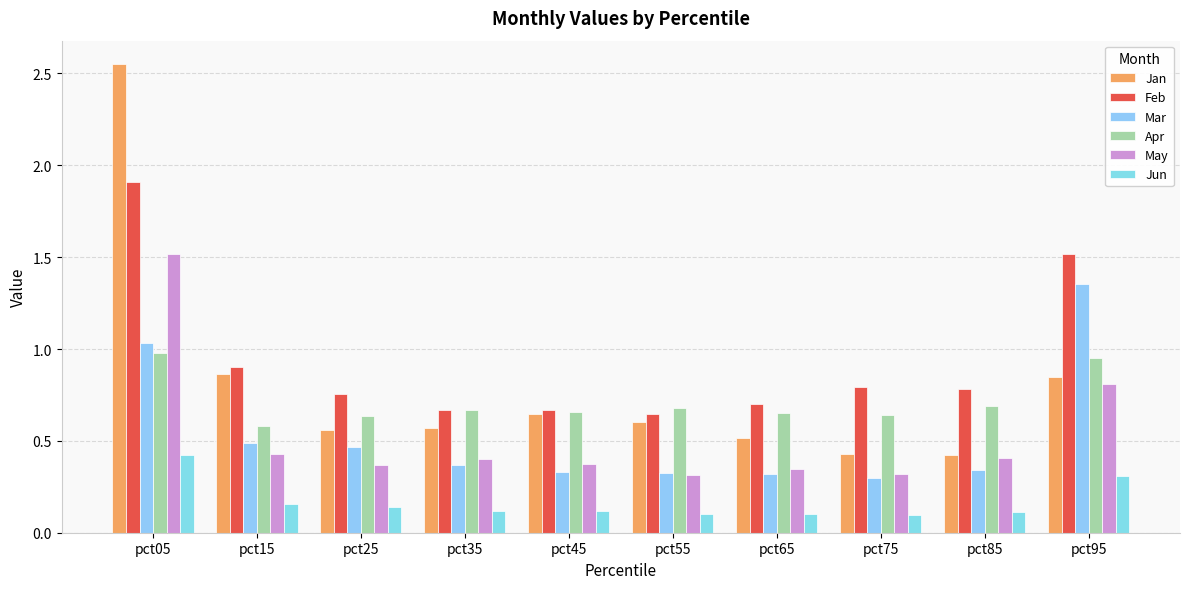

What is the value of the Jun bar at the 10th from the left?

0.3